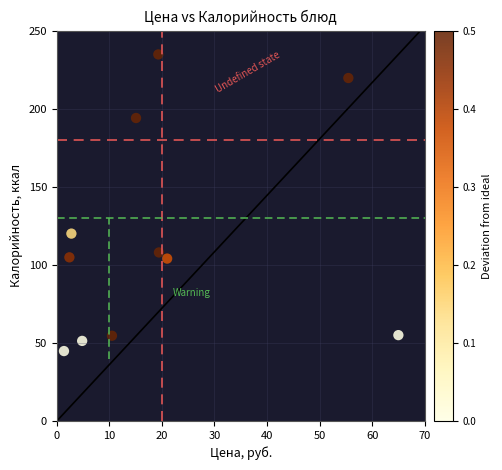

What is the range of Y values (max minus min)?

189.9